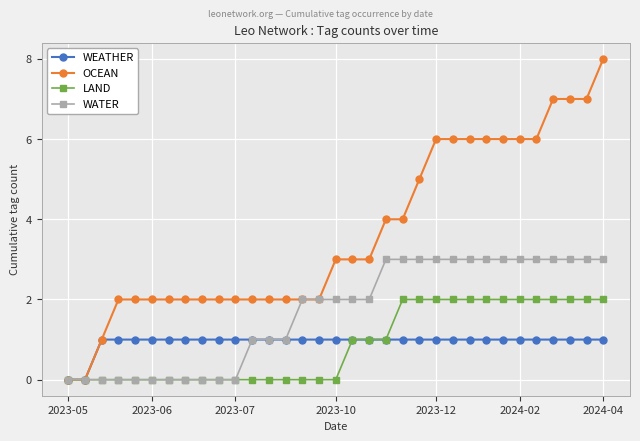

Which series has the largest range (max minus min)?

OCEAN